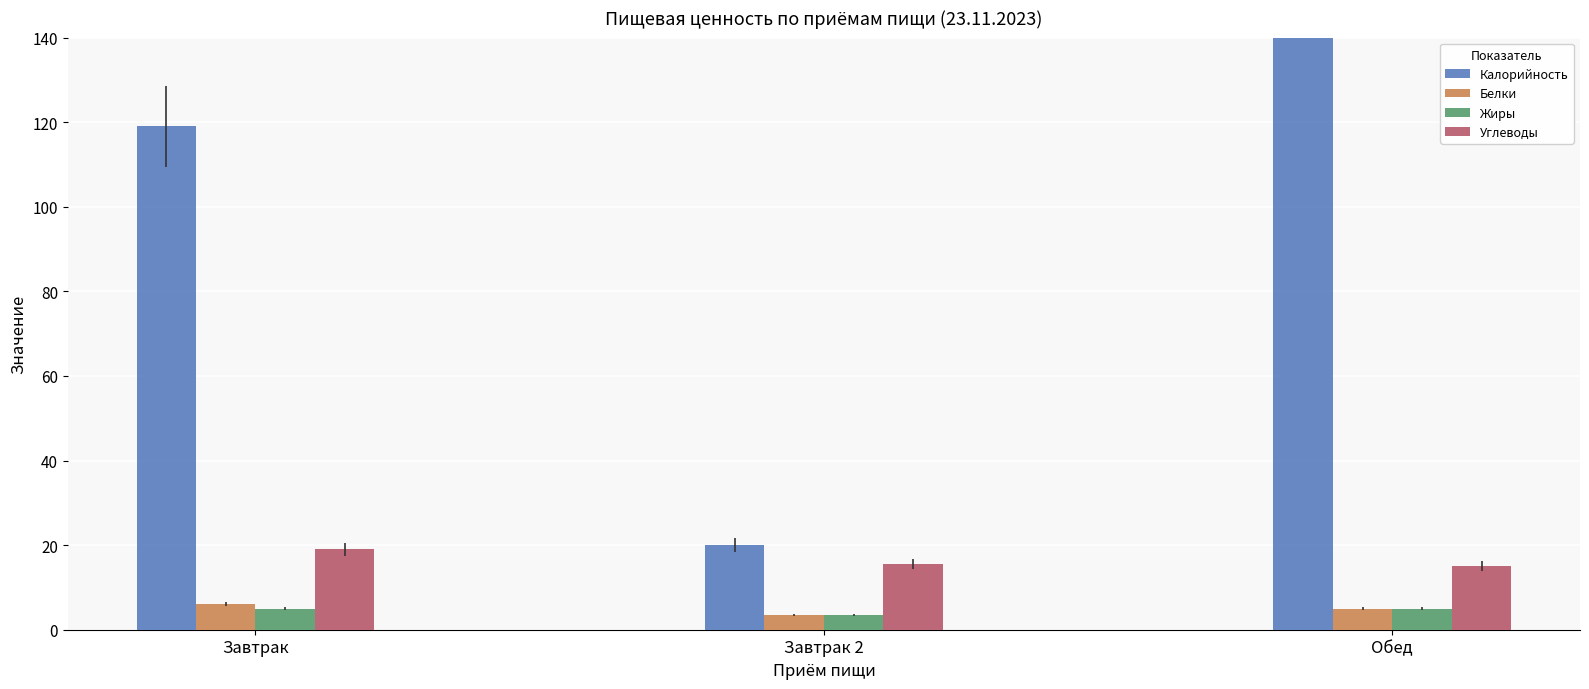

What is the label of the 3rd bar from the right?

Завтрак